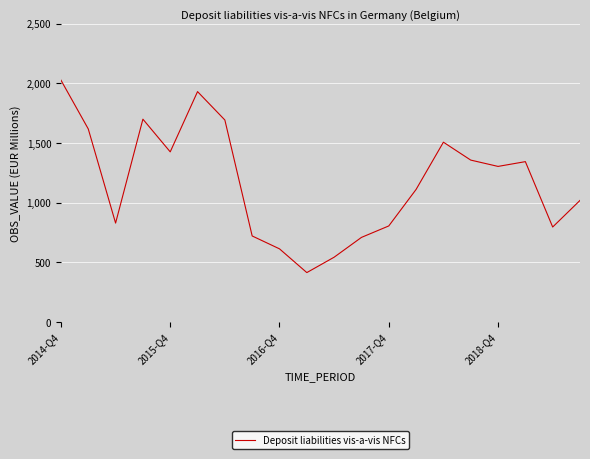

What is the greatest value displayed?

2027